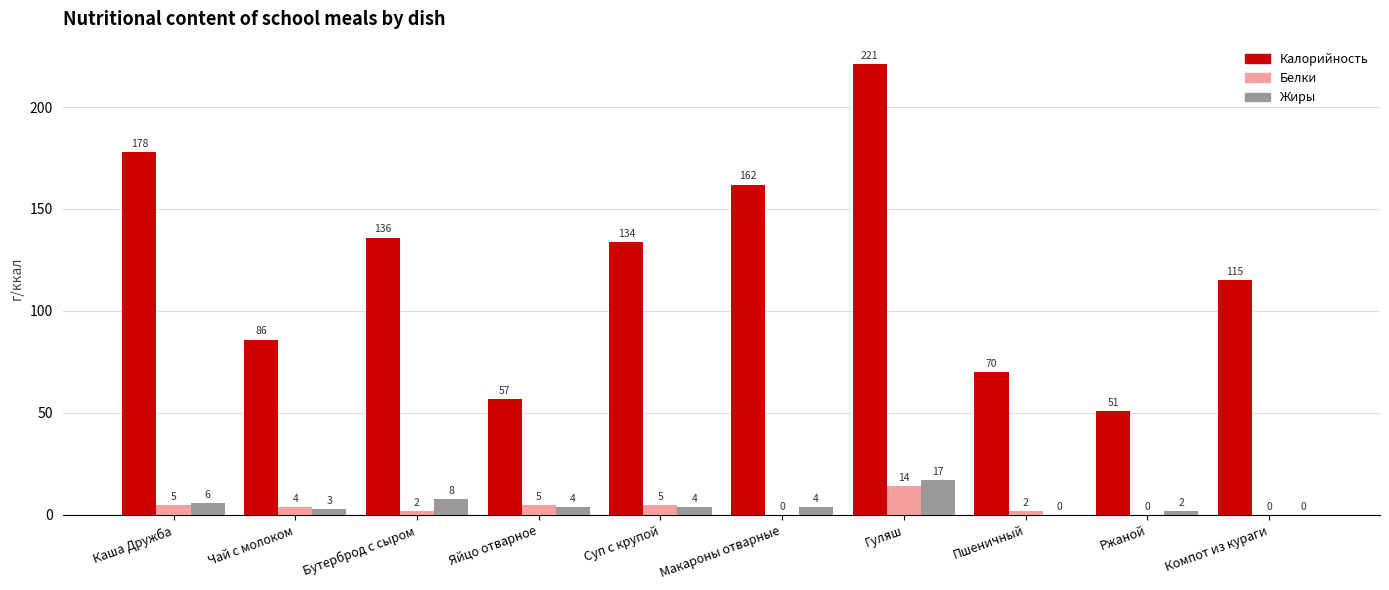

What is the greatest value displayed?

221